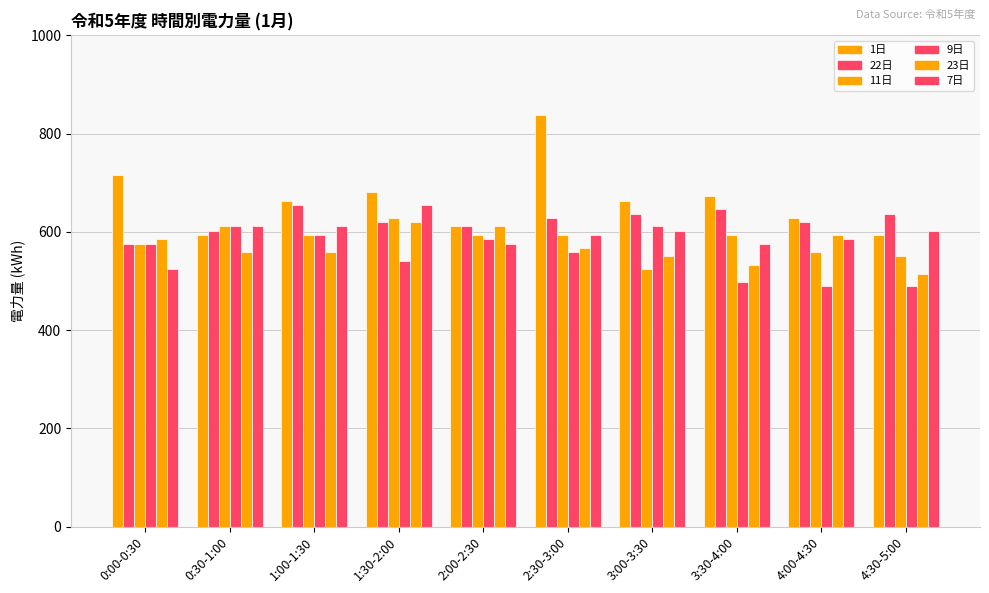

How many data points does each series have?

10